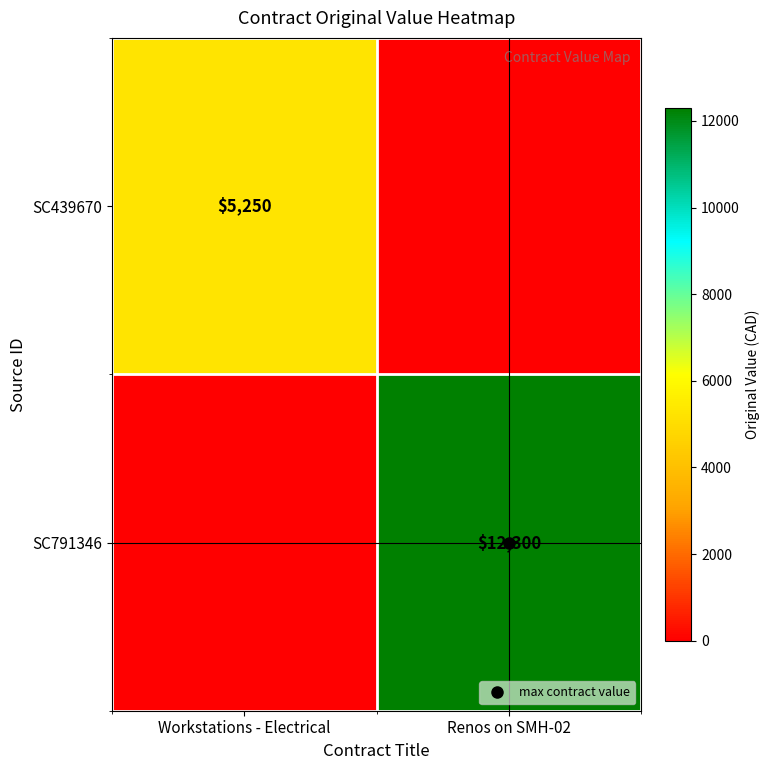

What is the sum of the SC791346 values at Renos on SMH-02 and Workstations - Electrical?

12300